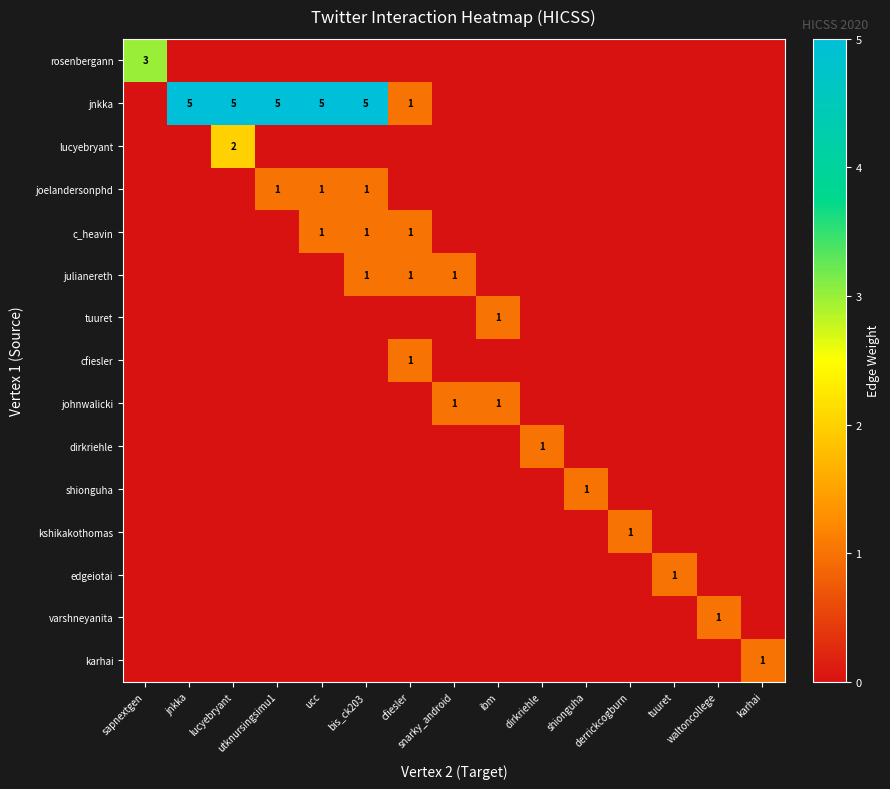

Which series has the largest total across all categories?

jnkka